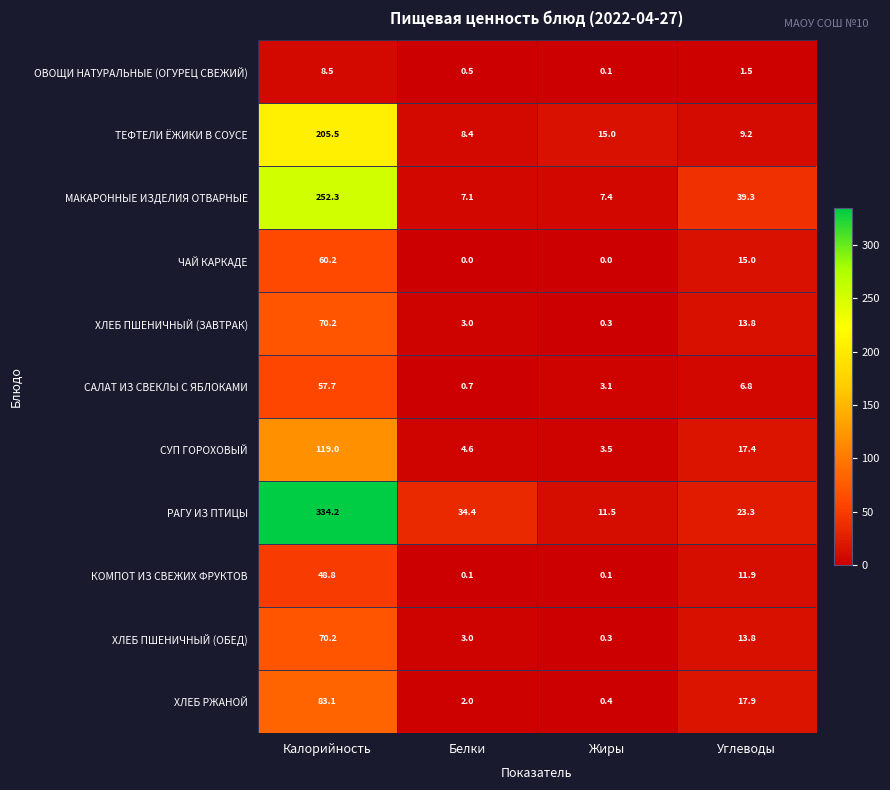

What is the sum of all ОВОЩИ НАТУРАЛЬНЫЕ (ОГУРЕЦ СВЕЖИЙ) values?

10.6